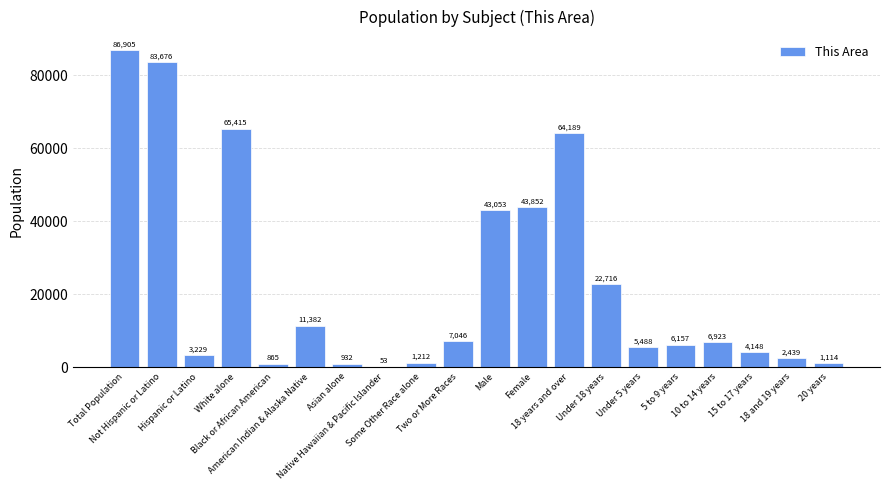

What is the maximum value shown in the chart?

86905